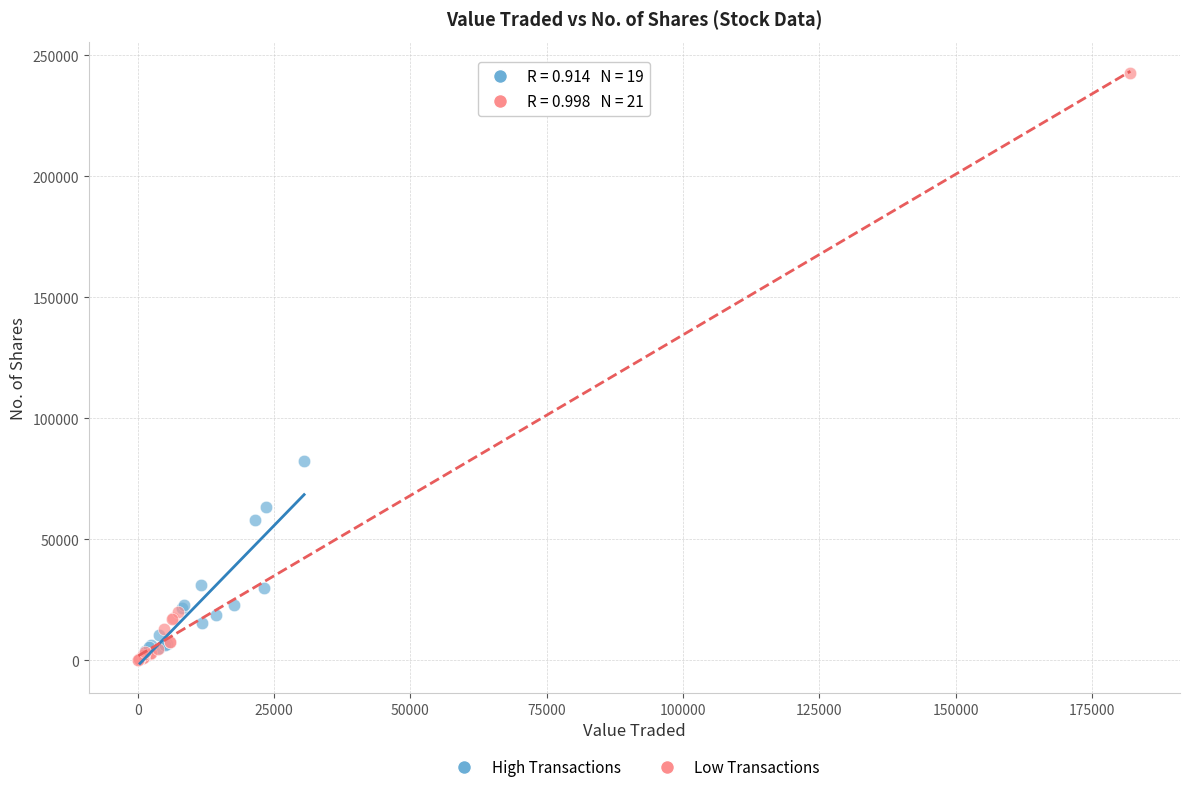

What are all the series names shown in the legend?

High Transactions, Low Transactions